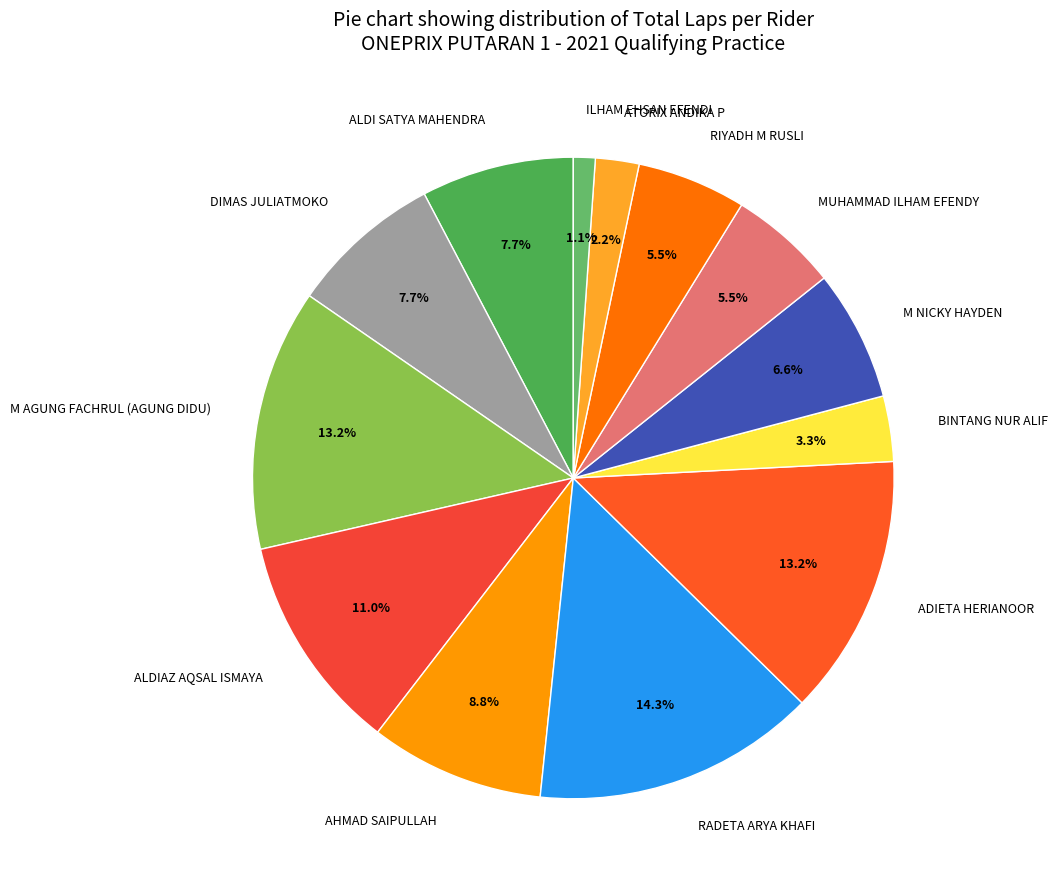

What is the total percentage of ALDI SATYA MAHENDRA and ATORIX ANDIKA P?

9.9%